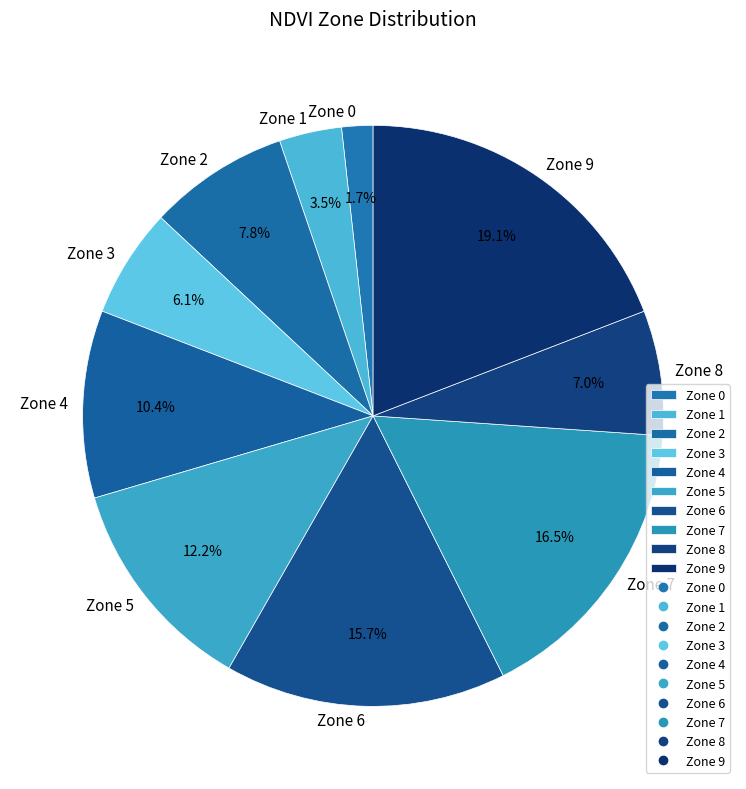

Count the number of slices in the pie.

10